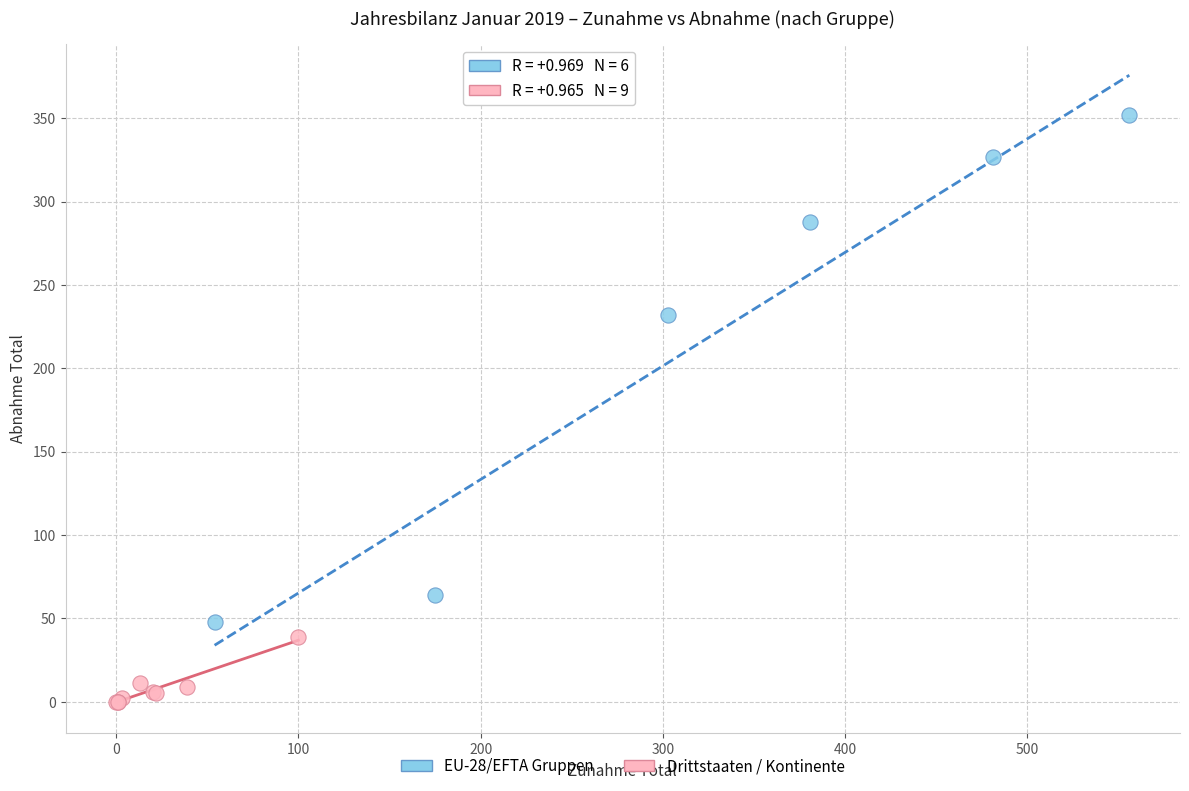

What are all the series names shown in the legend?

EU-28/EFTA Gruppen, Drittstaaten / Kontinente